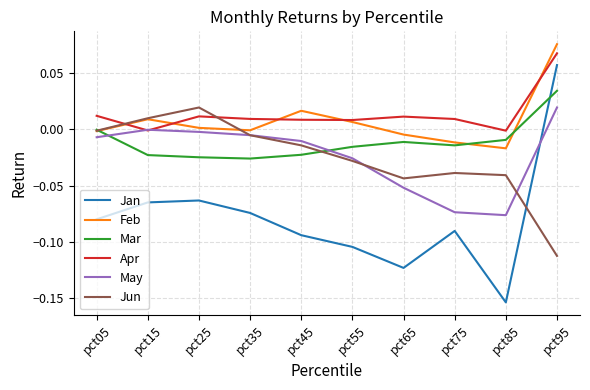

Rank the series at pct65 from highest to lowest value.

Apr, Feb, Mar, Jun, May, Jan